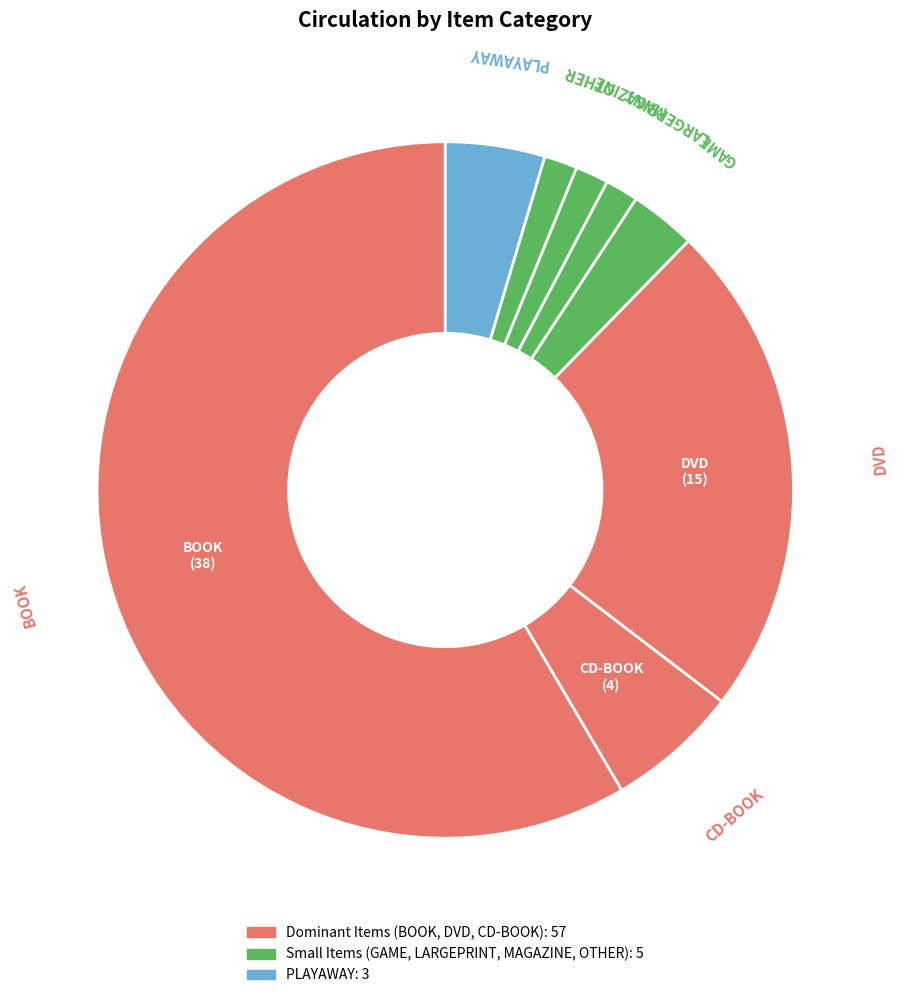

Which slice is the smallest?

LARGEPRINT